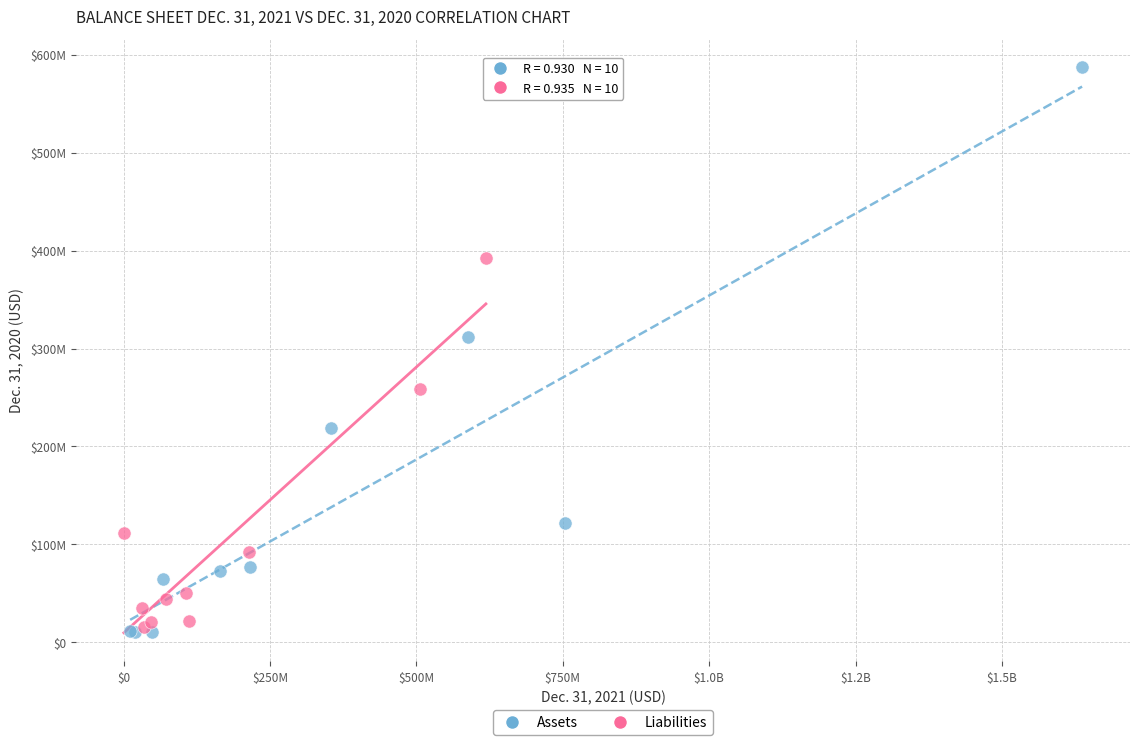

What are all the series names shown in the legend?

Assets, Liabilities